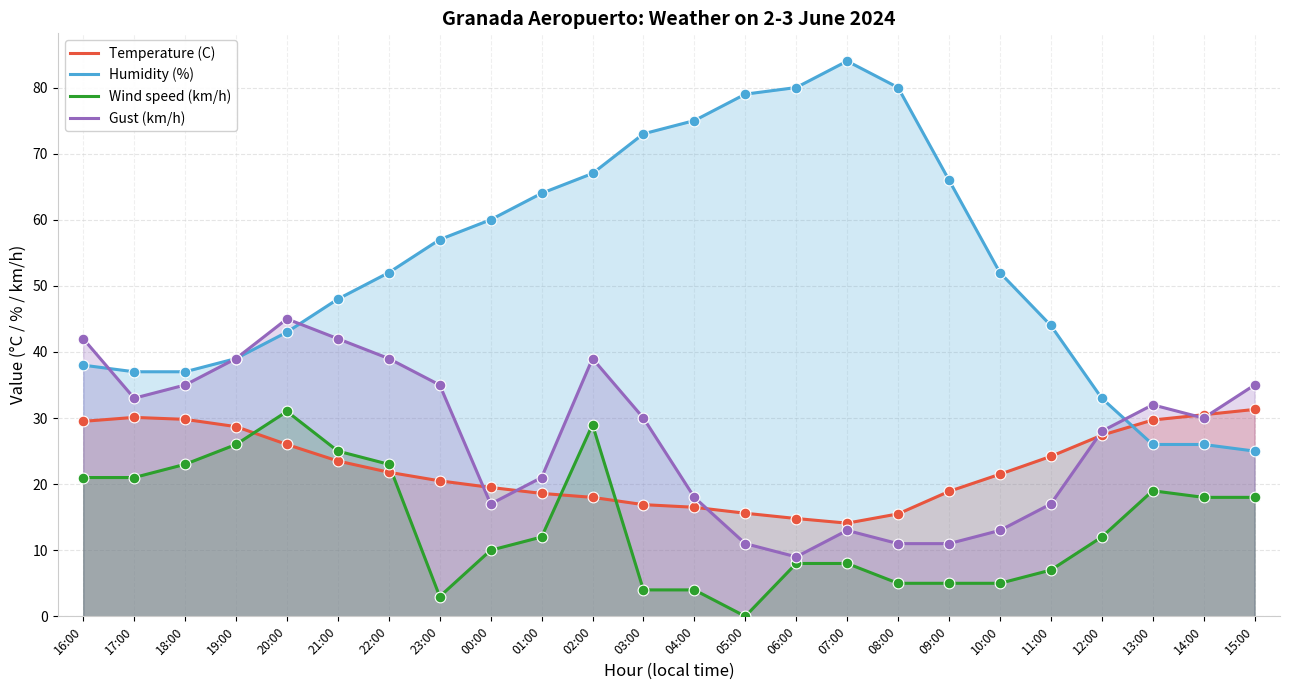

Which series has the largest total across all categories?

Humidity (%)